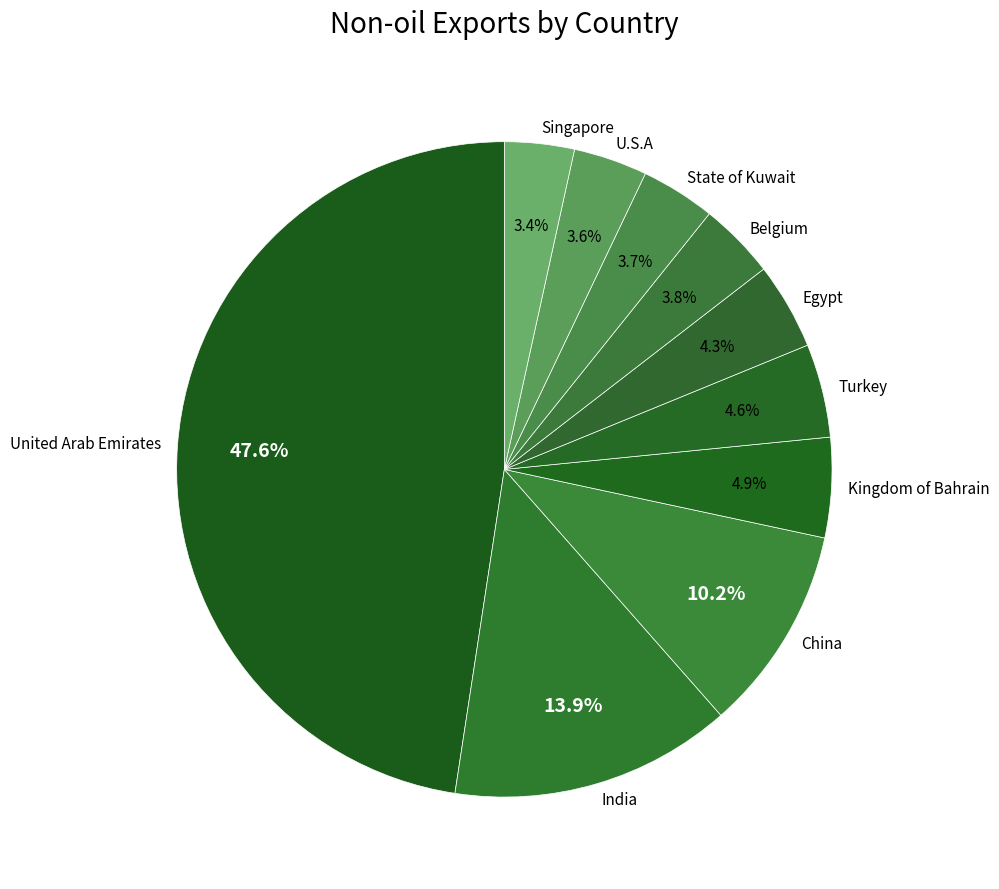

Count the number of slices in the pie.

10